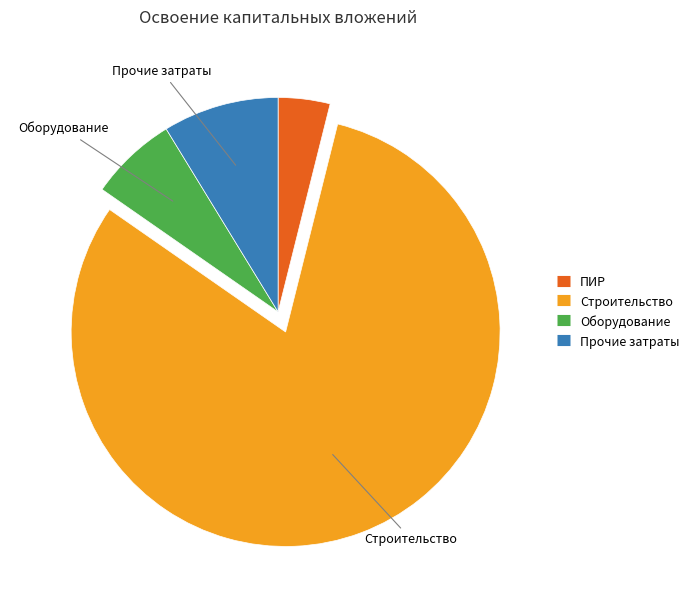

Does any single category account for the majority?

Yes